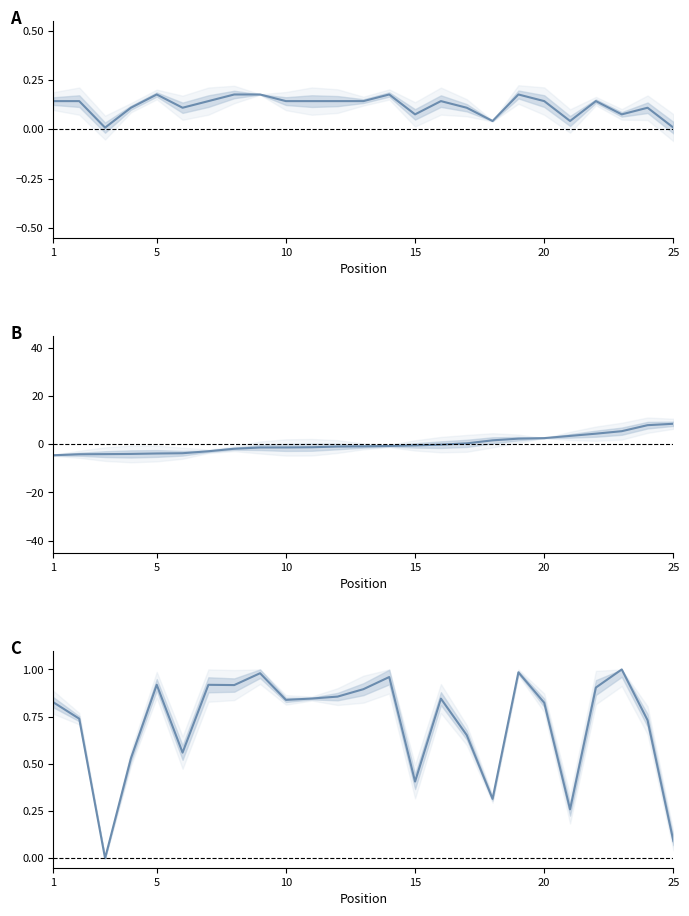

Does the chart display data point markers on the line(s)?

No